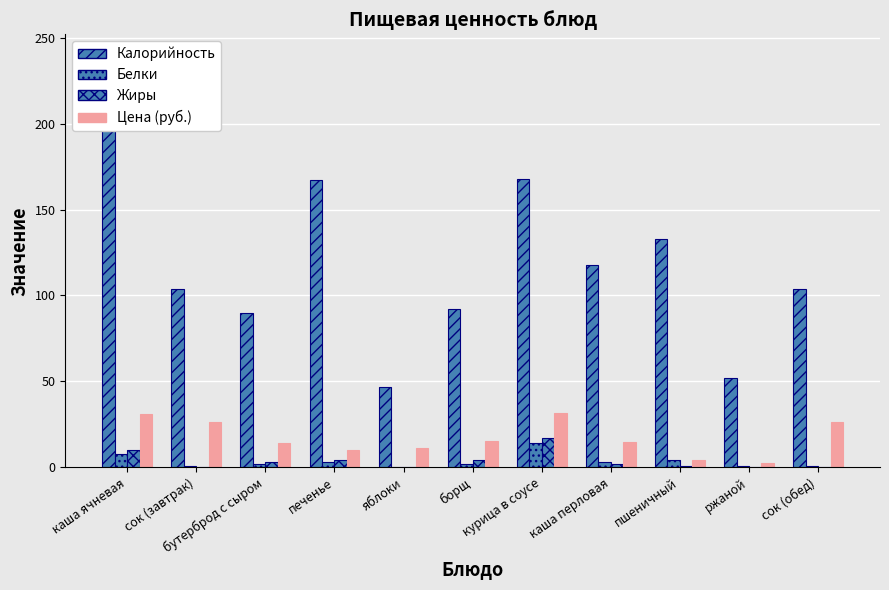

The value of Цена (руб.) at сок (обед) is 26.5. True or false?

True